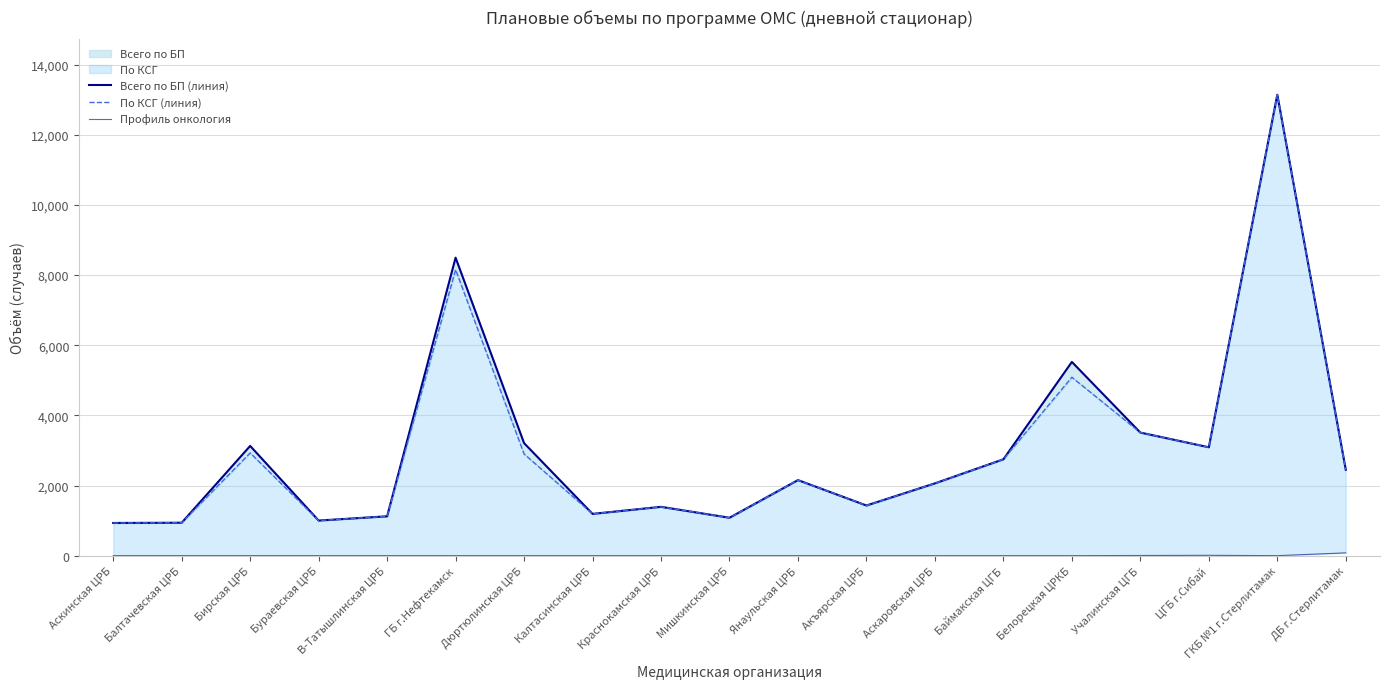

List the series in order of their peak value, lowest first.

Профиль онкология, Всего по БП (линия), По КСГ (линия)